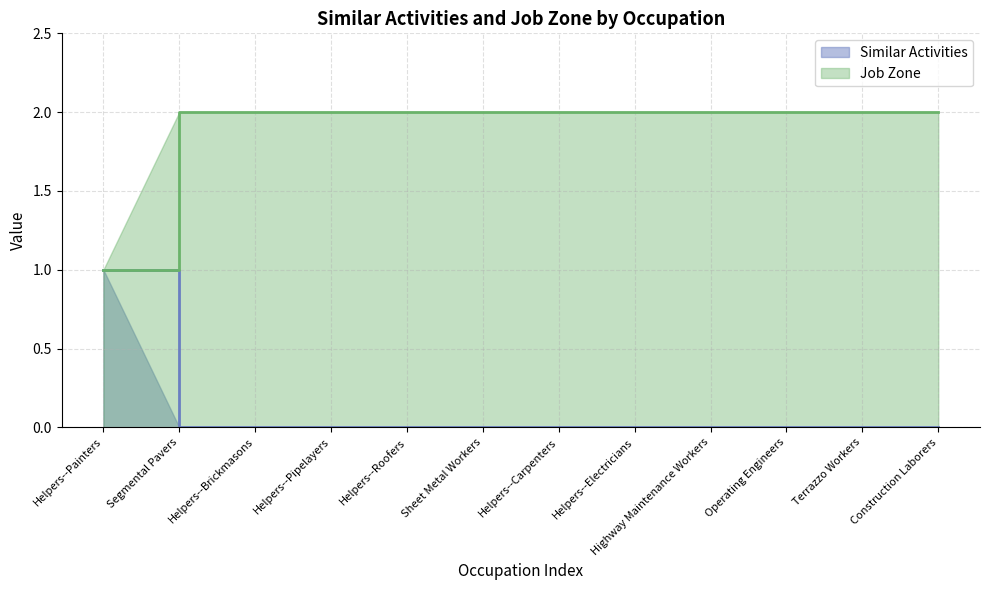

Is it true that Similar Activities equals 3 at Sheet Metal Workers?

False